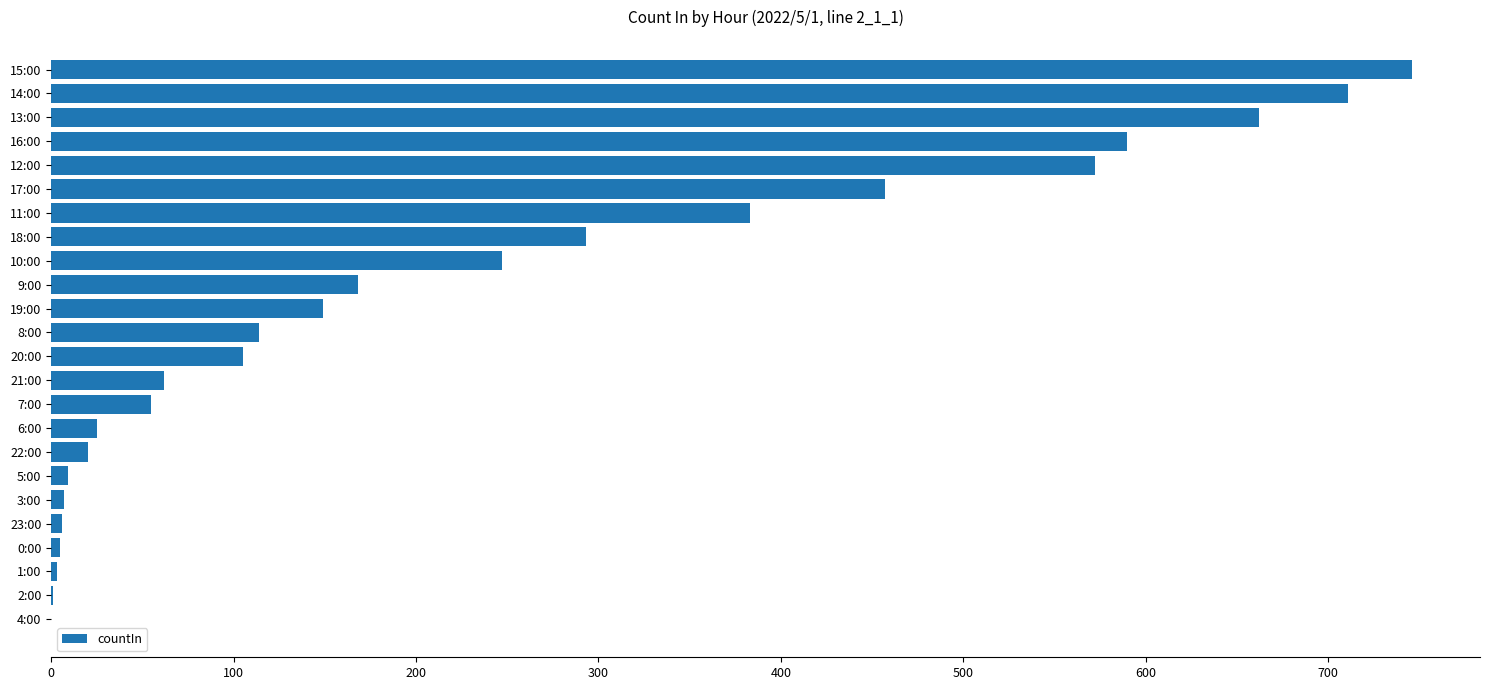

Does the chart contain stacked bars?

No